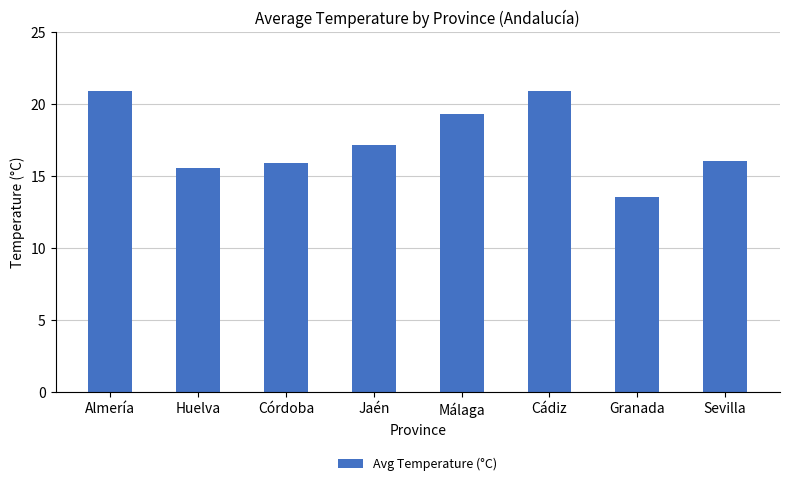

What is the smallest value displayed?

13.6